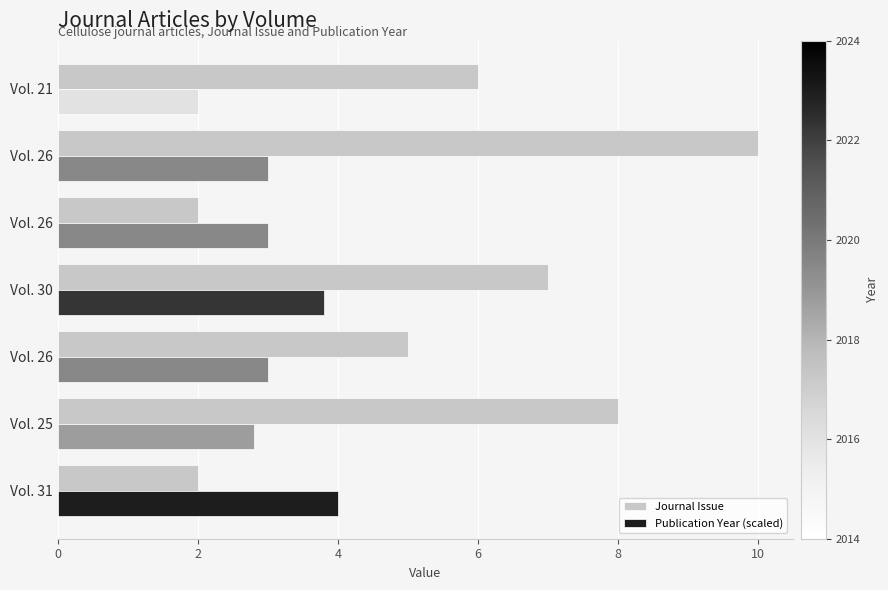

What are all the series names shown in the legend?

Journal Issue, Publication Year (scaled)